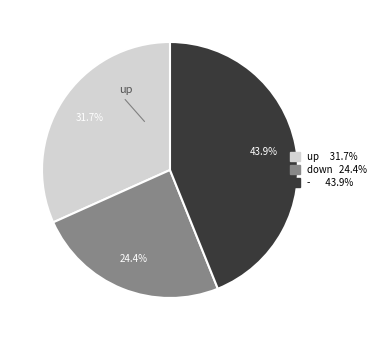

Is there any slice that represents more than half of the pie?

No